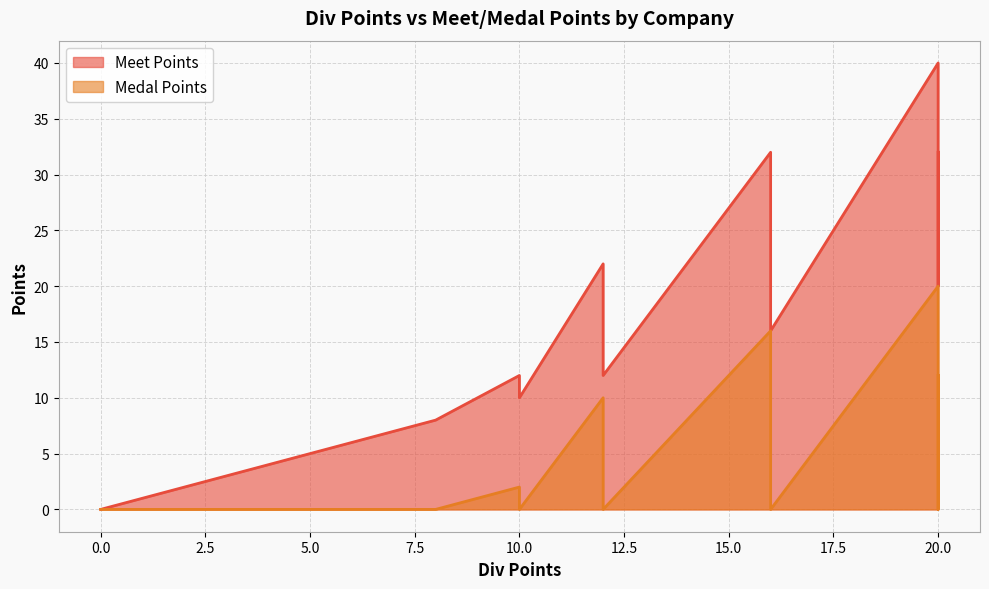

List the labels in order of Medal Points value, smallest first.

4, 5, 6, 9, 10, 11, 12, 13, 14, 15, 16, 17, 18, 19, 20, 21, 22, 23, 25, 26, 27, 28, 29, 30, 31, 3, 8, 7, 2, 24, 1, 0